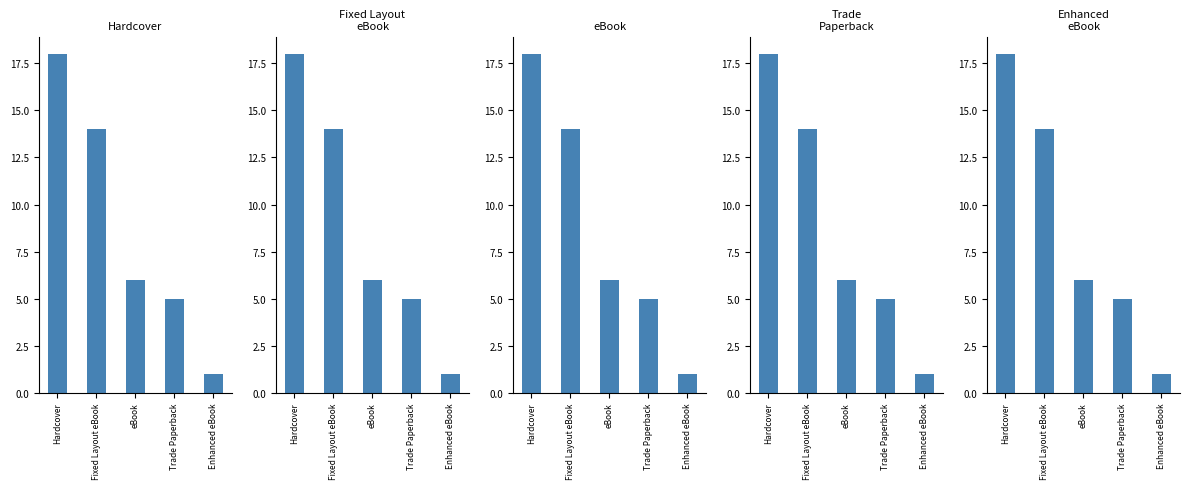

What is the difference between the Hardcover values at Fixed Layout eBook and eBook?

8